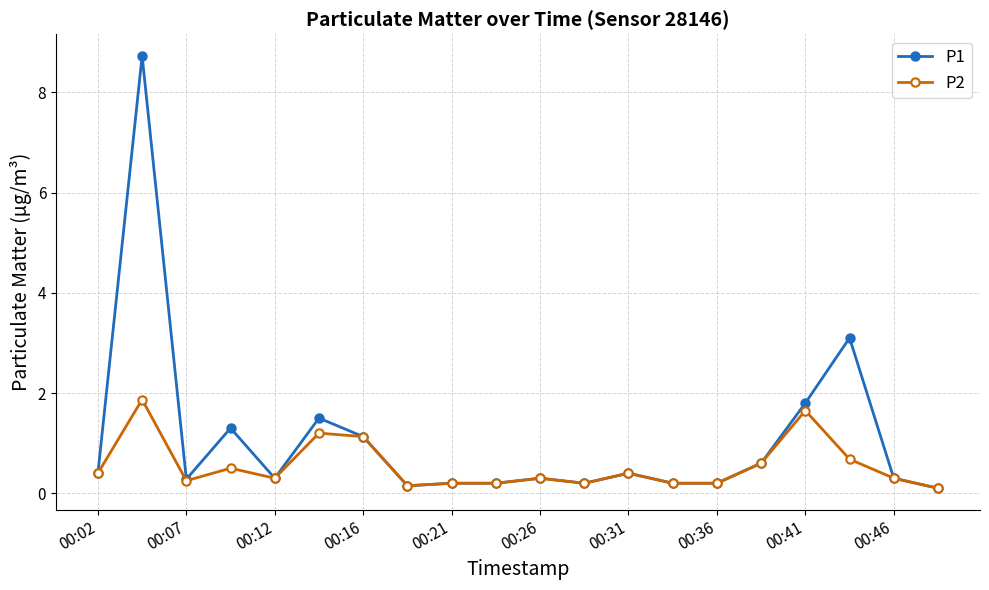

What is the greatest value displayed?

8.7